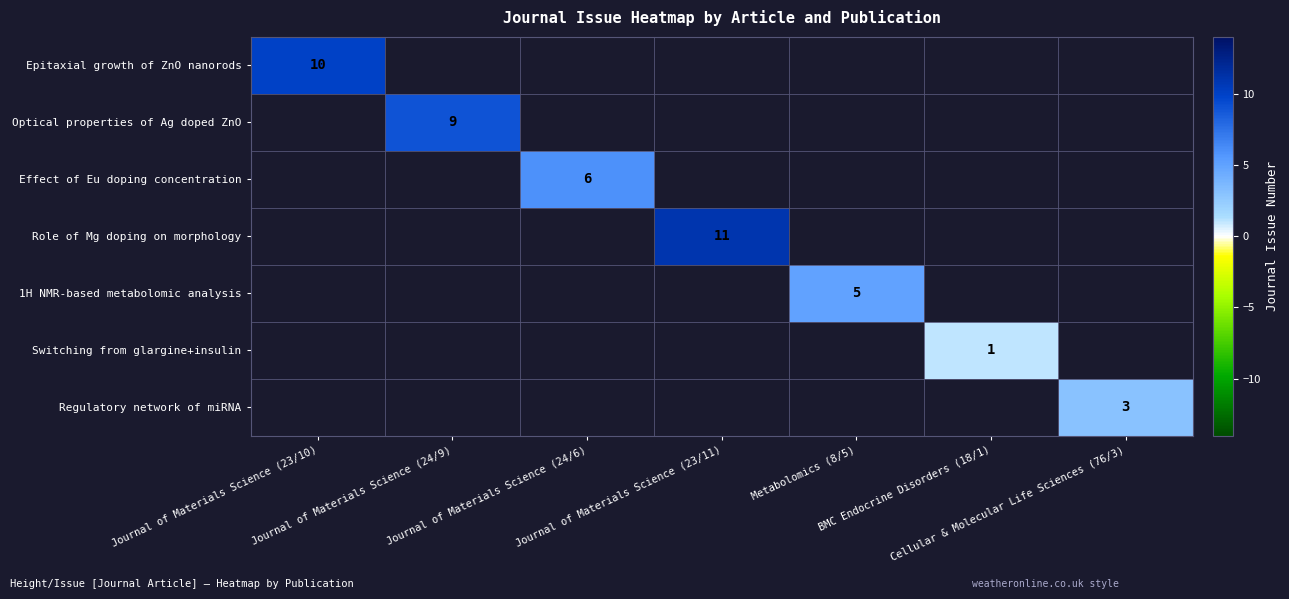

How many values in the Optical properties of Ag doped ZnO series exceed 0?

1